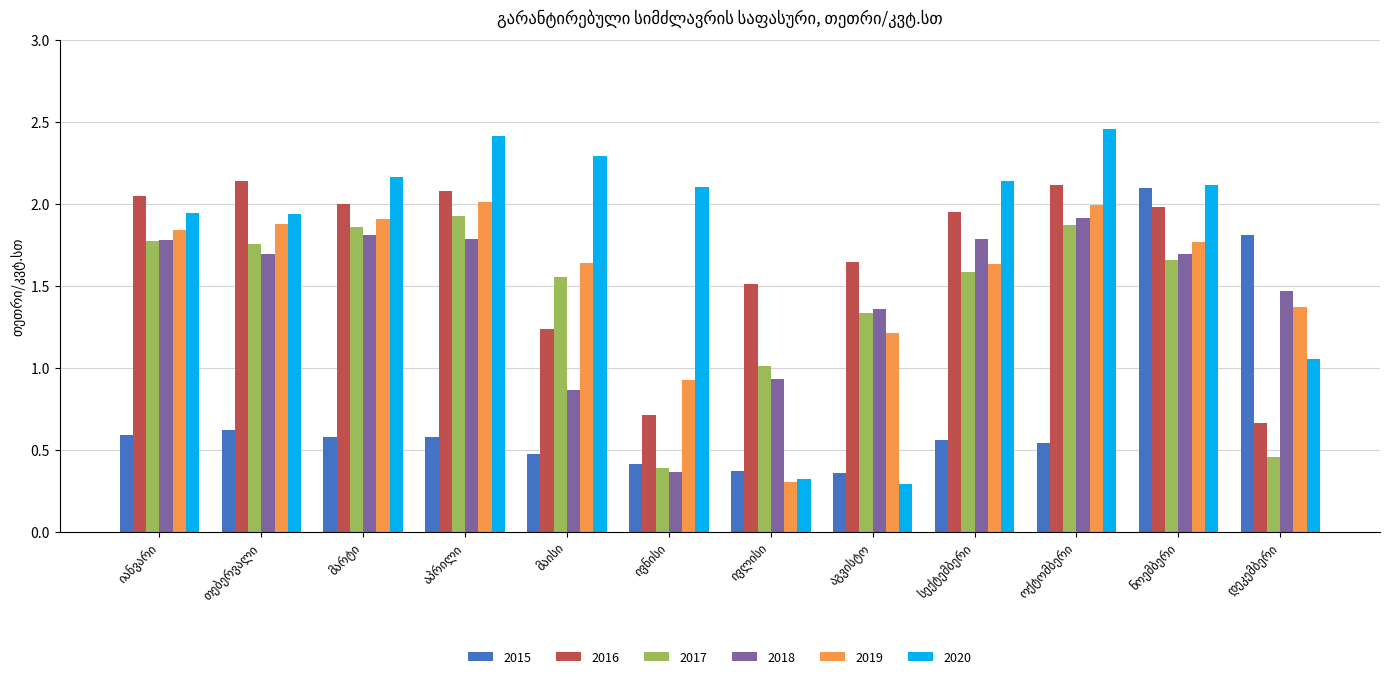

Which series has the largest range (max minus min)?

2020